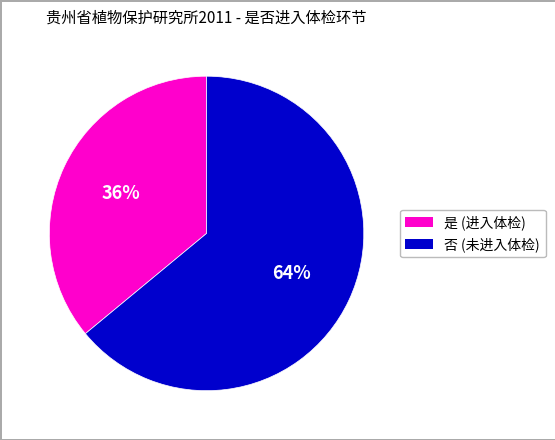

To the nearest percent, what is the average slice percentage?

50%